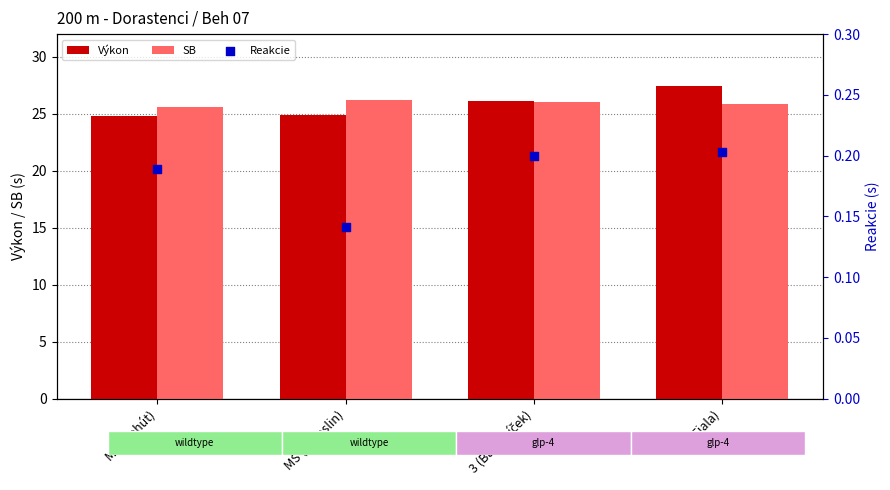

Which series contains the lowest Y value?

Reakcie